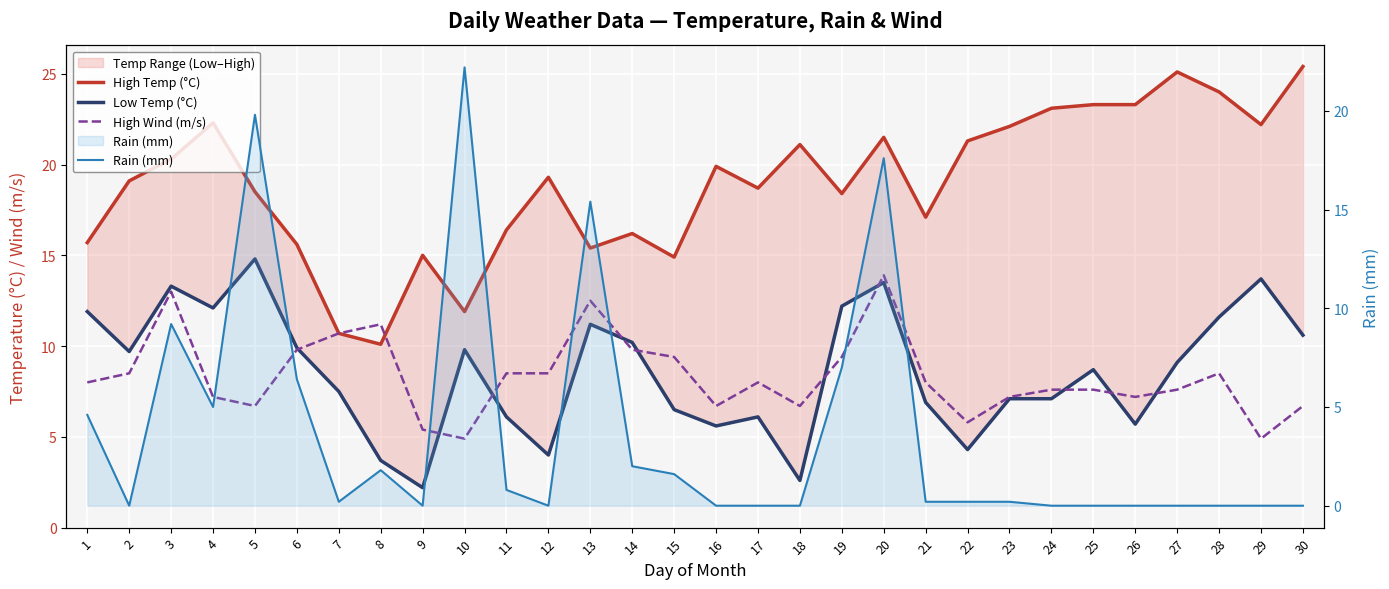

Does the chart display data point markers on the line(s)?

No